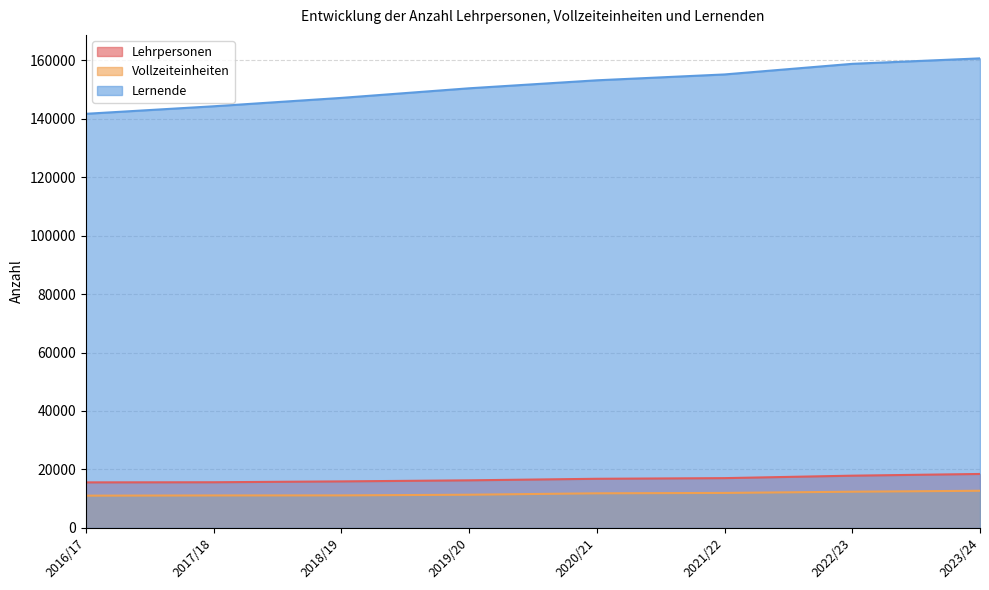

What is the total value across all series at 2021/22?

184130